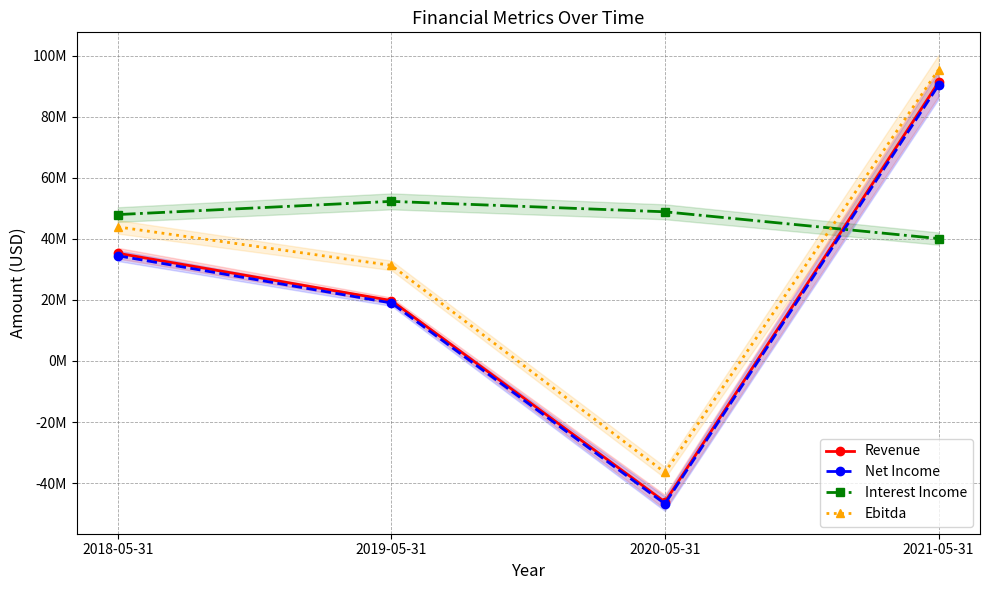

Which category has the lowest value across all series?

2020-05-31